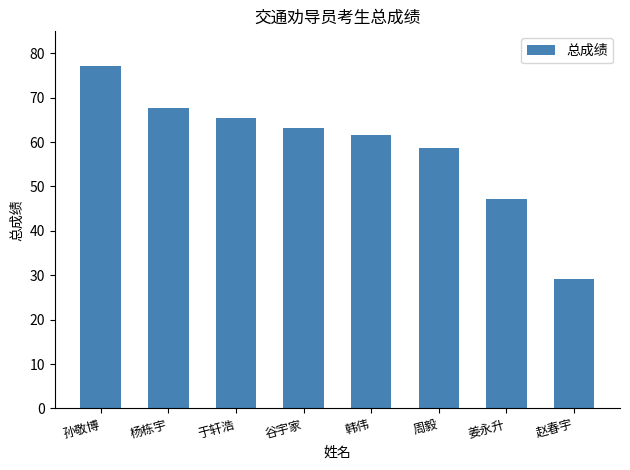

The chart shows a value of 67.7 at 杨栋宇. True or false?

True